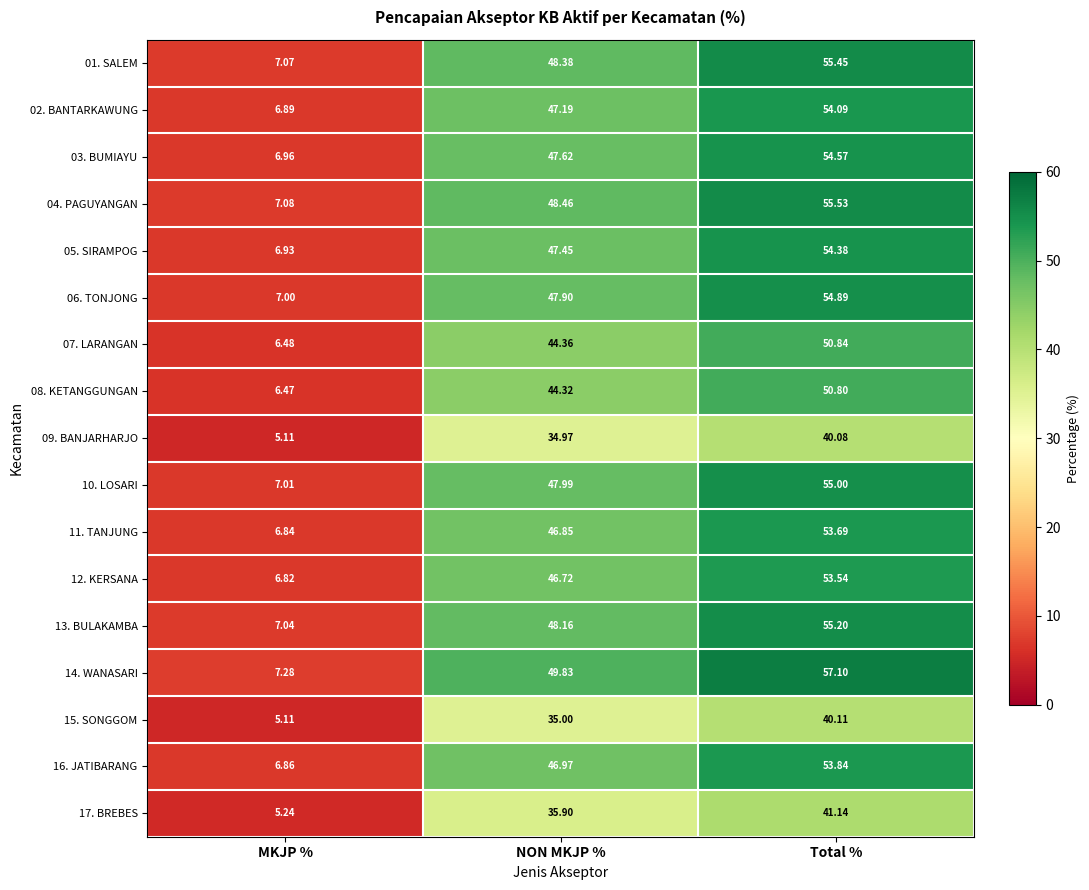

Where is 04. PAGUYANGAN nearest to the value 31?

NON MKJP %